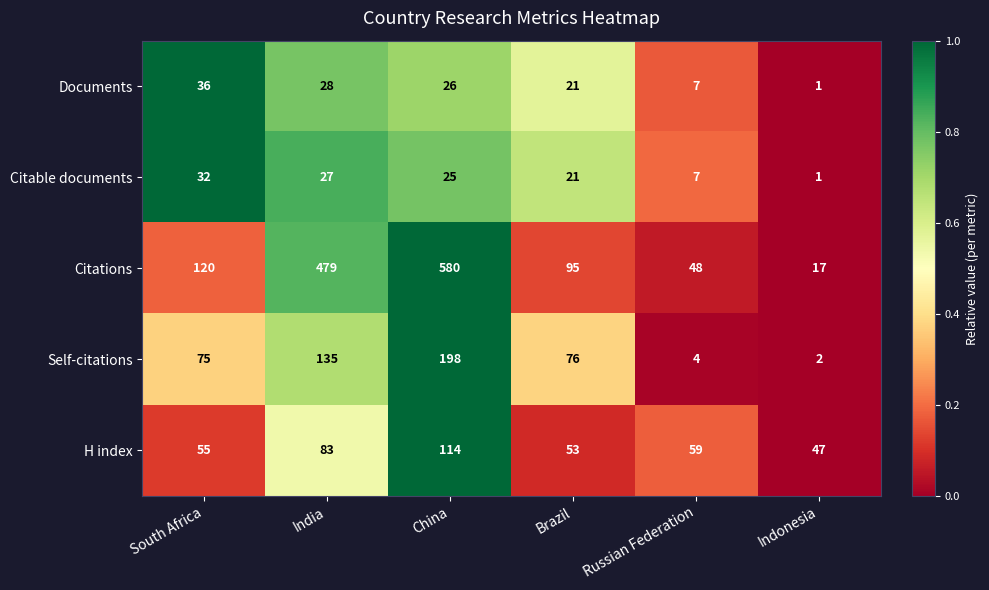

What is the maximum value shown in the chart?

580